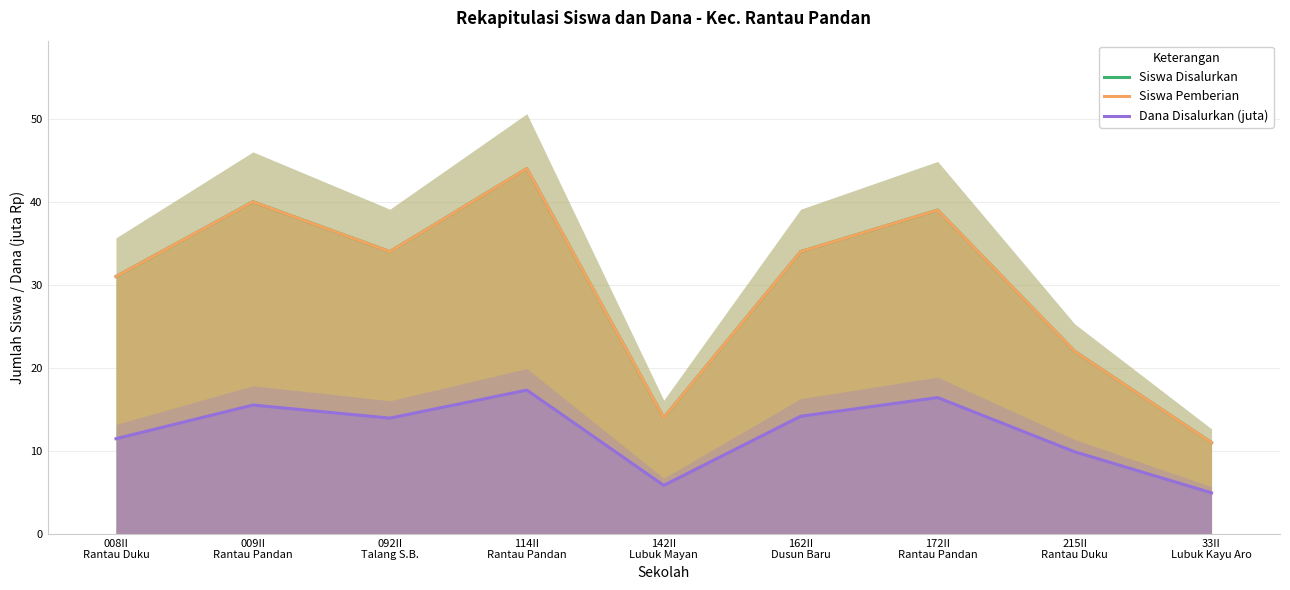

Reading left to right, what are all the values shown in this chart?

Siswa Disalurkan: 31.0	40.0	34.0	44.0	14.0	34.0	39.0	22.0	11.0
Siswa Pemberian: 31.0	40.0	34.0	44.0	14.0	34.0	39.0	22.0	11.0
Dana Disalurkan (juta): 11.5	15.5	13.9	17.3	5.8	14.2	16.4	9.9	5.0